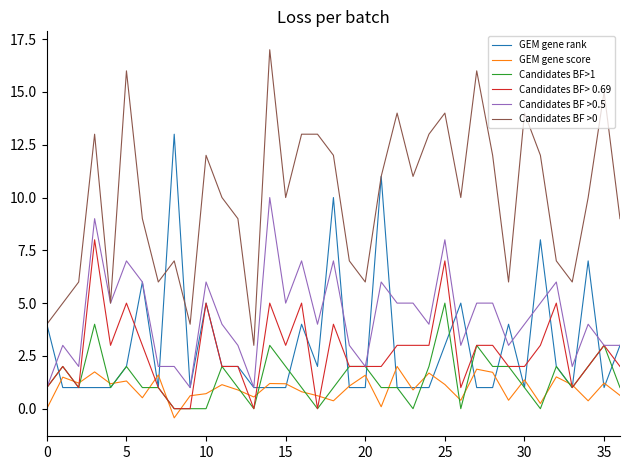

True or false: Candidates BF >0 and GEM gene score intersect in this chart.

False